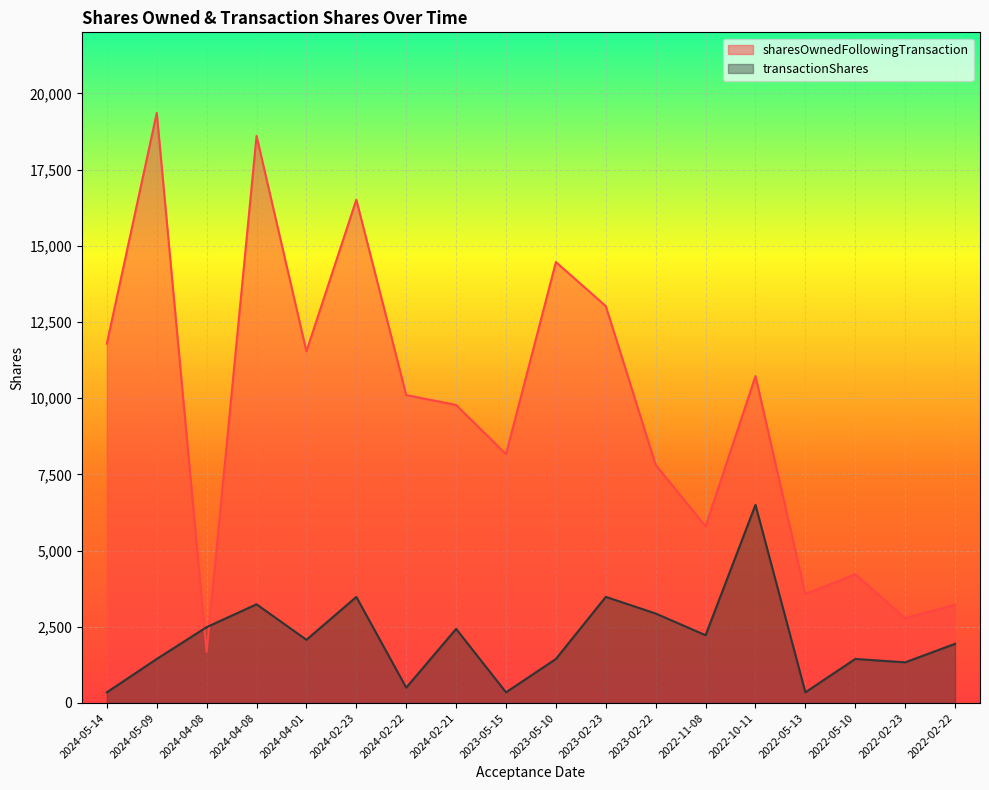

What is the lowest value of the sharesOwnedFollowingTransaction series?

1677